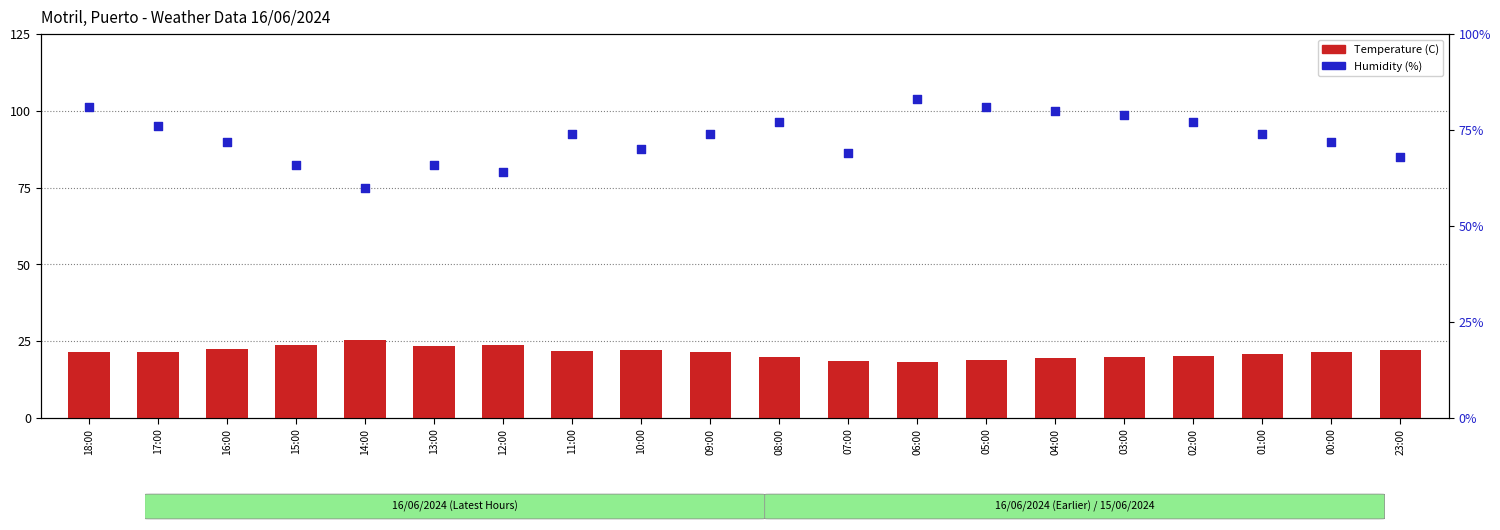

At which category is the sum across all series the highest?

18:00